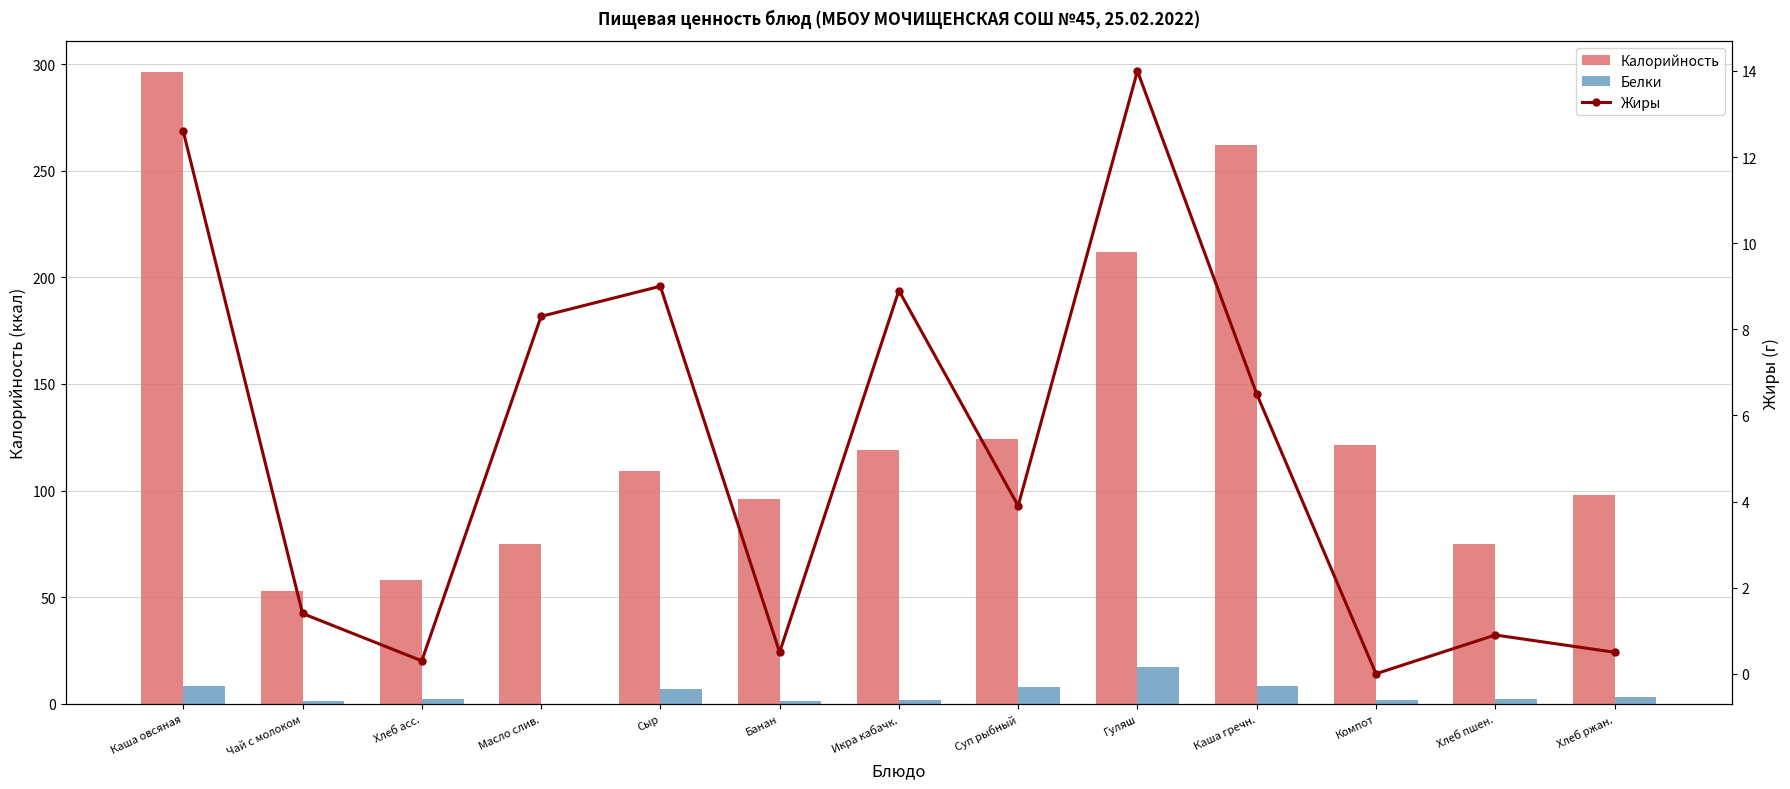

At which label does Калорийность first exceed 109?

Каша овсяная